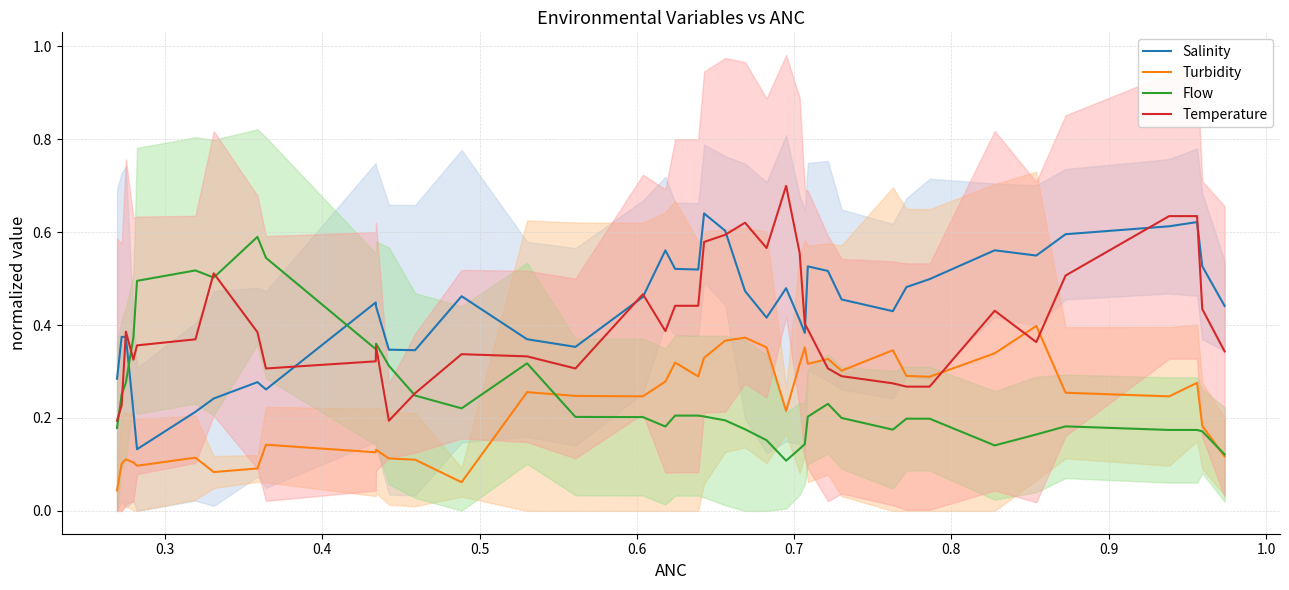

Reading left to right, transcribe all the data shown in this chart.

Salinity: 0.3	0.4	0.4	0.2	0.1	0.2	0.2	0.3	0.3	0.4	0.4	0.3	0.3	0.5	0.4	0.4	0.5	0.6	0.5	0.5	0.6	0.6	0.5	0.4	0.5	0.4	0.4	0.5	0.5	0.5	0.4	0.5	0.5	0.6	0.5	0.6	0.6	0.6	0.5	0.4
Turbidity: 0.0	0.1	0.1	0.1	0.1	0.1	0.1	0.1	0.1	0.1	0.1	0.1	0.1	0.1	0.3	0.2	0.2	0.3	0.3	0.3	0.3	0.4	0.4	0.4	0.2	0.3	0.4	0.3	0.3	0.3	0.3	0.3	0.3	0.3	0.4	0.3	0.2	0.3	0.2	0.1
Flow: 0.2	0.3	0.3	0.4	0.5	0.5	0.5	0.6	0.5	0.3	0.4	0.3	0.2	0.2	0.3	0.2	0.2	0.2	0.2	0.2	0.2	0.2	0.2	0.2	0.1	0.1	0.1	0.2	0.2	0.2	0.2	0.2	0.2	0.1	0.2	0.2	0.2	0.2	0.2	0.1
Temperature: 0.2	0.2	0.4	0.3	0.4	0.4	0.5	0.4	0.3	0.3	0.4	0.2	0.3	0.3	0.3	0.3	0.5	0.4	0.4	0.4	0.6	0.6	0.6	0.6	0.7	0.6	0.4	0.4	0.3	0.3	0.3	0.3	0.3	0.4	0.4	0.5	0.6	0.6	0.4	0.3